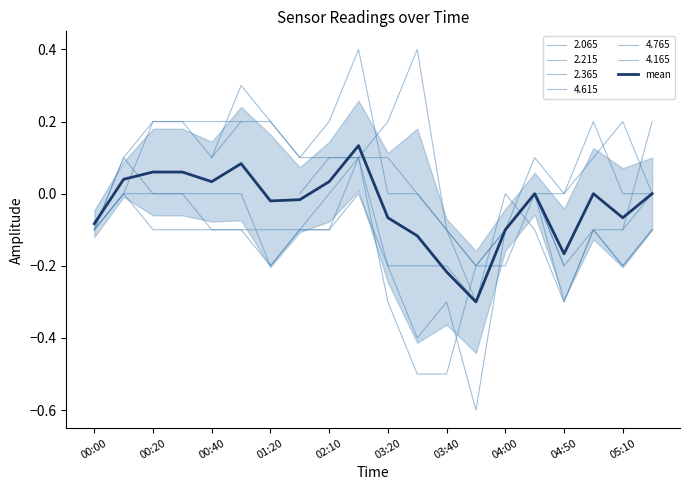

Does the chart have visible grid lines?

No